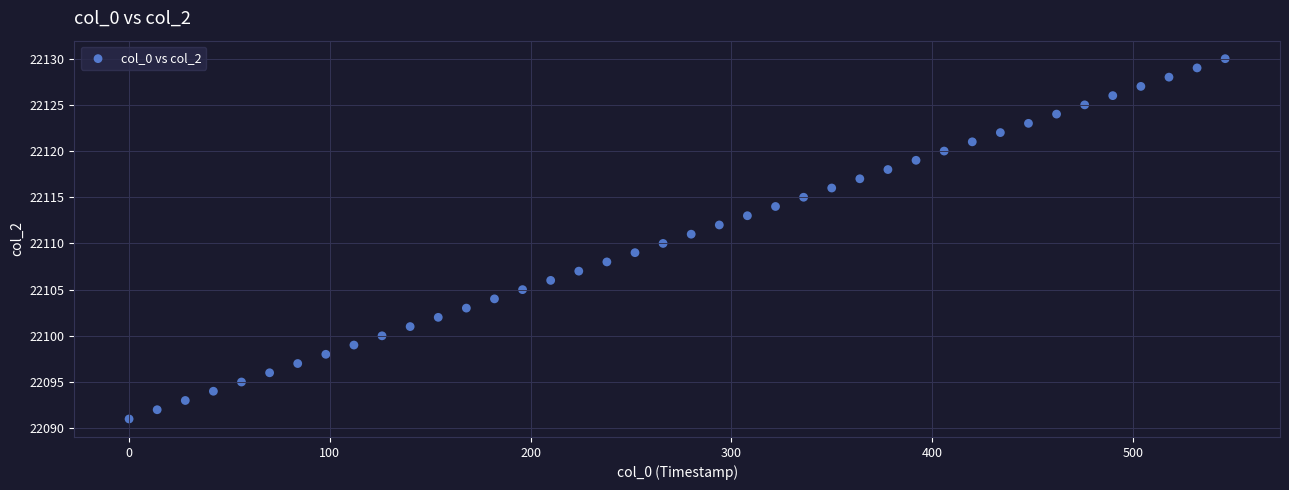

What is the range of Y values (max minus min)?

39